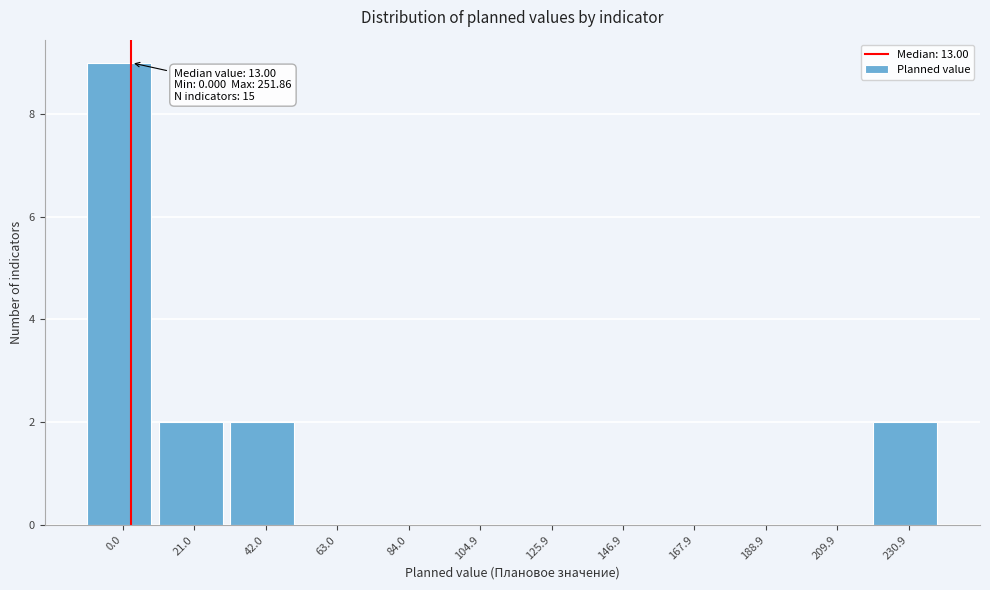

Reading right to left, extract all data points from this chart.

230.9=2	209.9=0	188.9=0	167.9=0	146.9=0	125.9=0	104.9=0	84.0=0	63.0=0	42.0=2	21.0=2	0.0=9